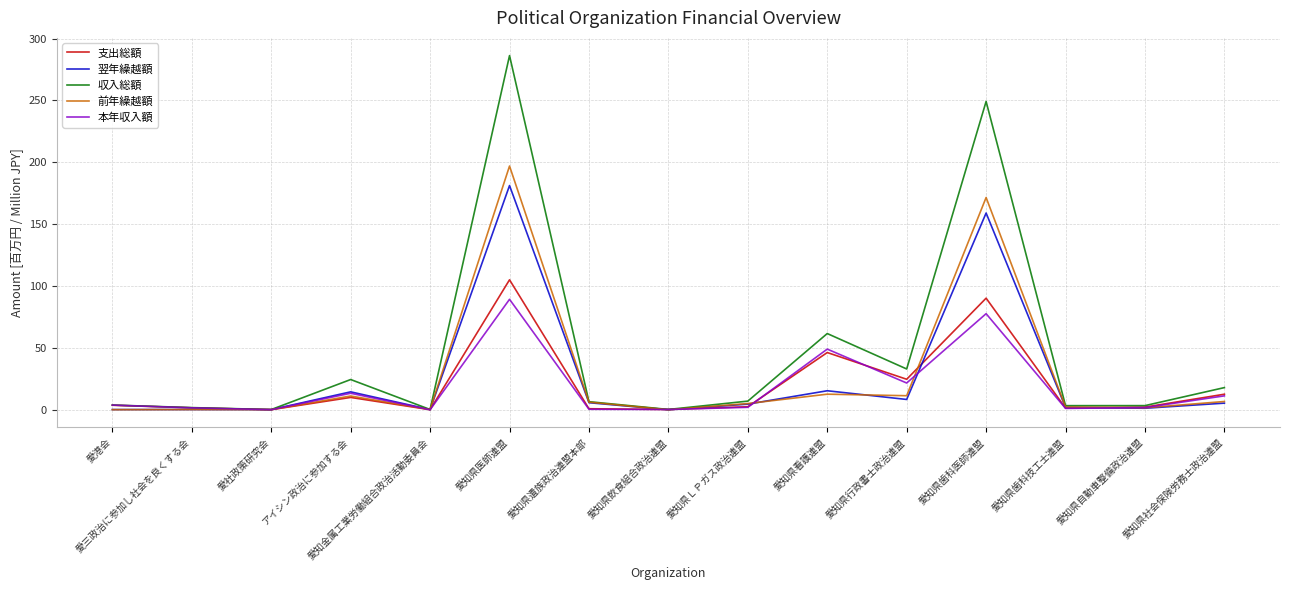

Which series has the largest total across all categories?

収入総額